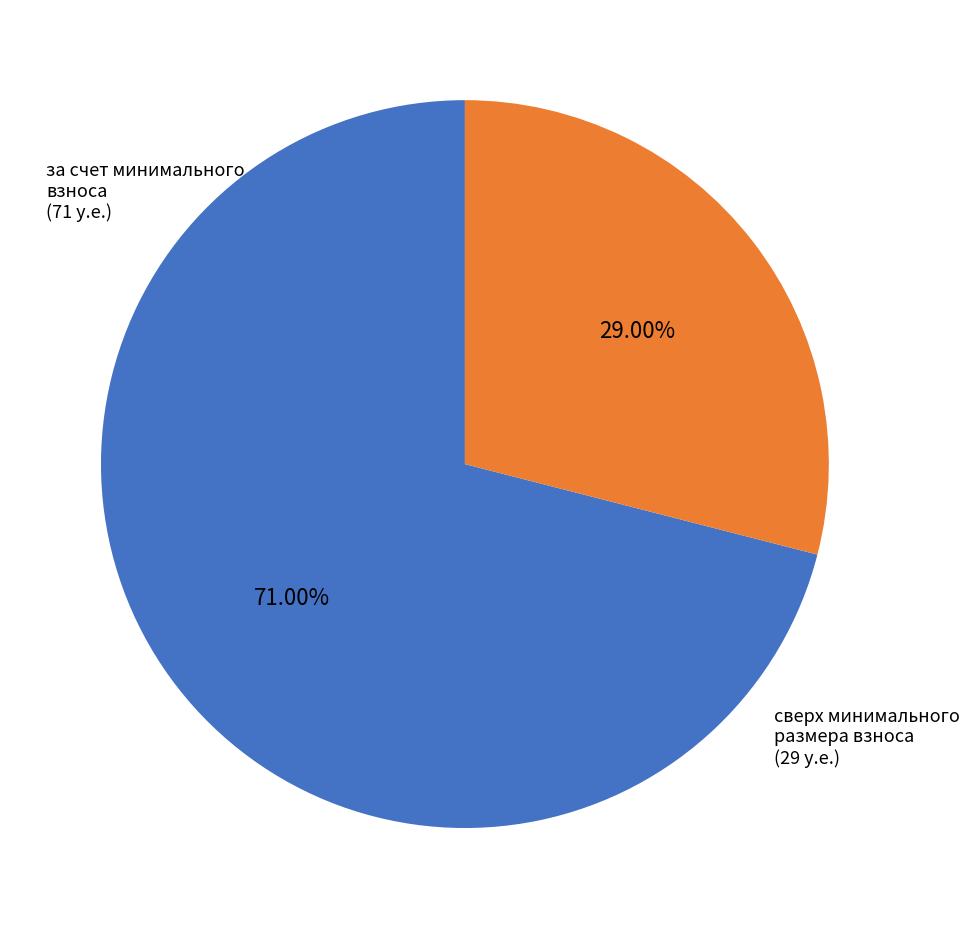

Is there any slice that represents more than half of the pie?

Yes